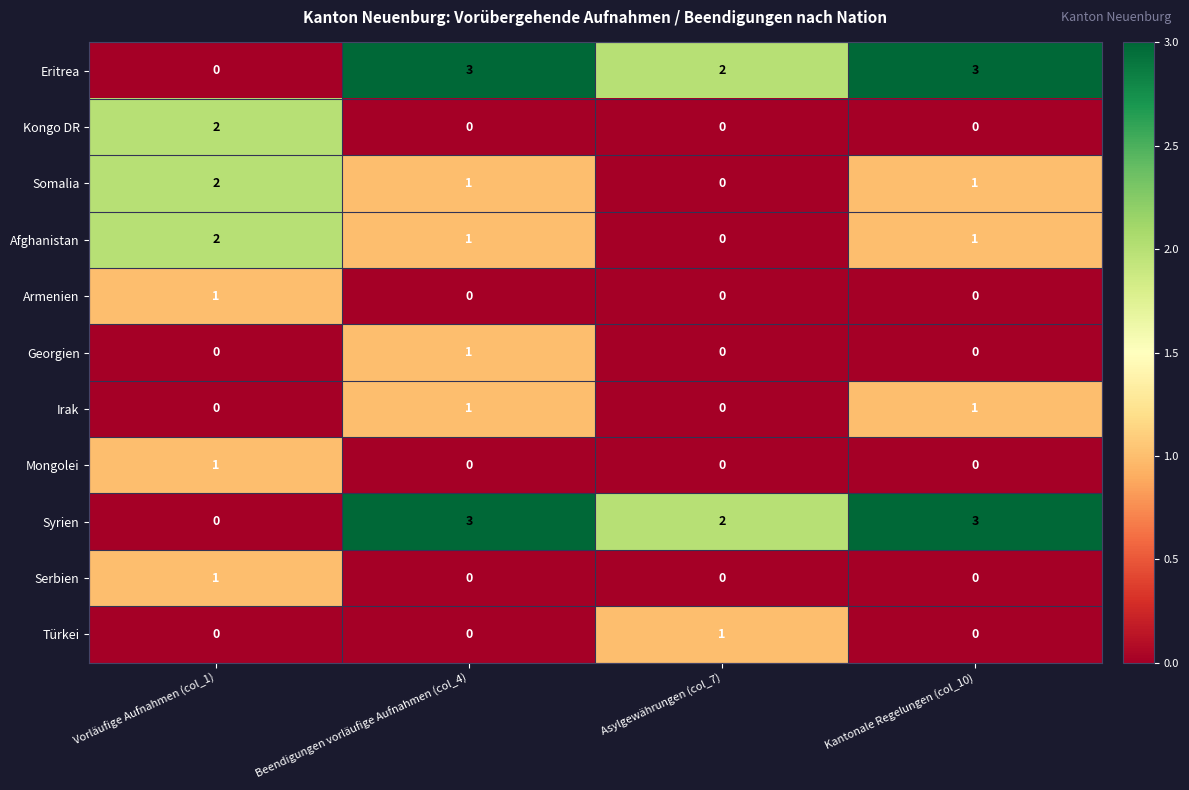

Where does the Somalia series first go above 1?

Vorläufige Aufnahmen (col_1)